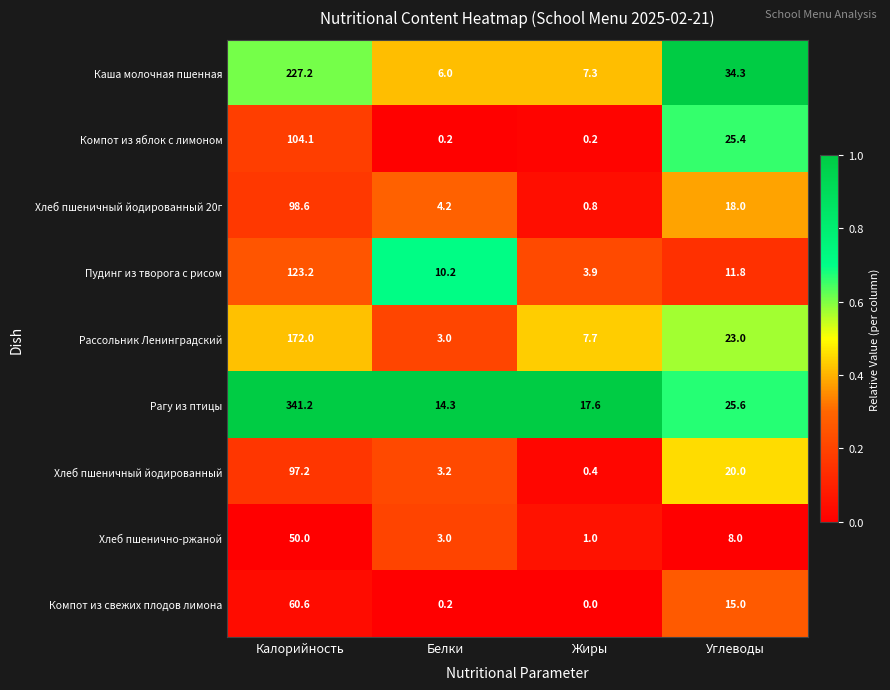

List the series in order of their peak value, lowest first.

Хлеб пшенично-ржаной, Компот из свежих плодов лимона, Хлеб пшеничный йодированный, Хлеб пшеничный йодированный 20г, Компот из яблок с лимоном, Пудинг из творога с рисом, Рассольник Ленинградский, Каша молочная пшенная, Рагу из птицы